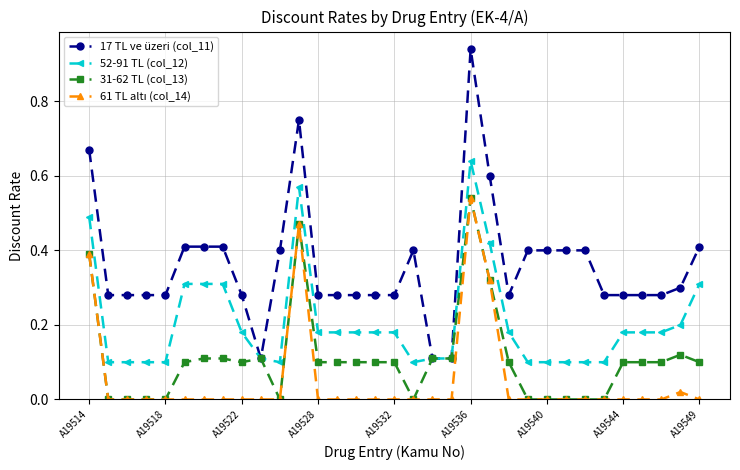

Which series has the widest spread of values?

17 TL ve üzeri (col_11)